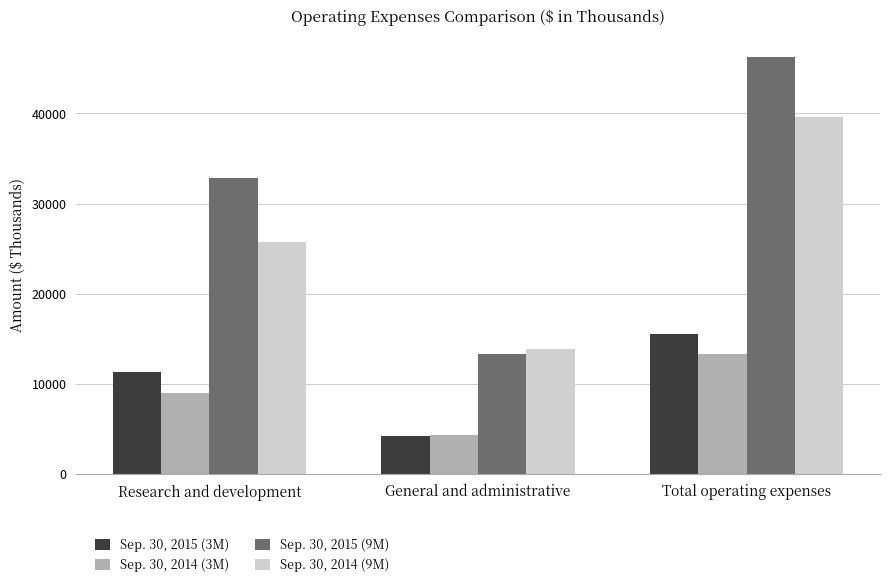

Reading left to right, extract all data points from this chart.

Sep. 30, 2015 (3M): 11304	4230	15534
Sep. 30, 2014 (3M): 9047	4341	13388
Sep. 30, 2015 (9M): 32877	13361	46238
Sep. 30, 2014 (9M): 25763	13846	39609